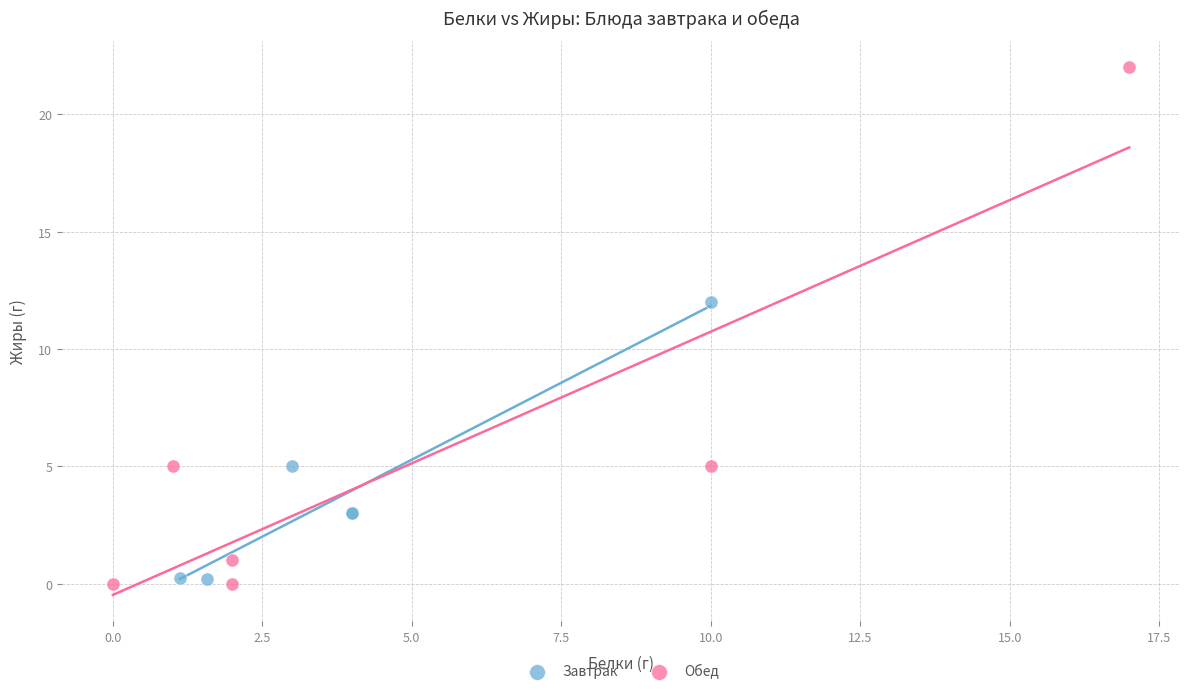

Which series reaches the maximum Y coordinate?

Обед